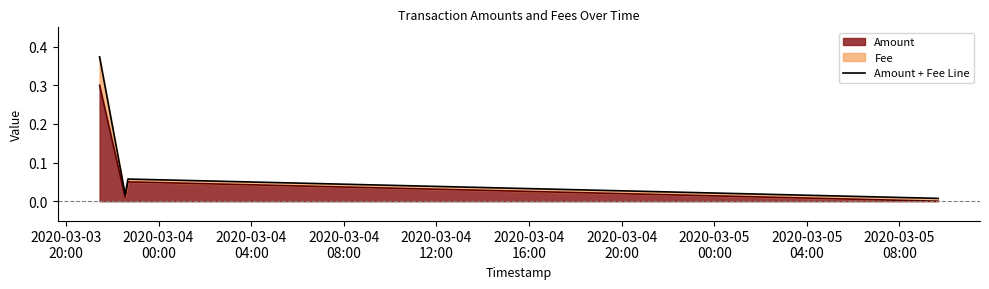

How many interior local peaks (higher than both neighbors) does the data have?

1